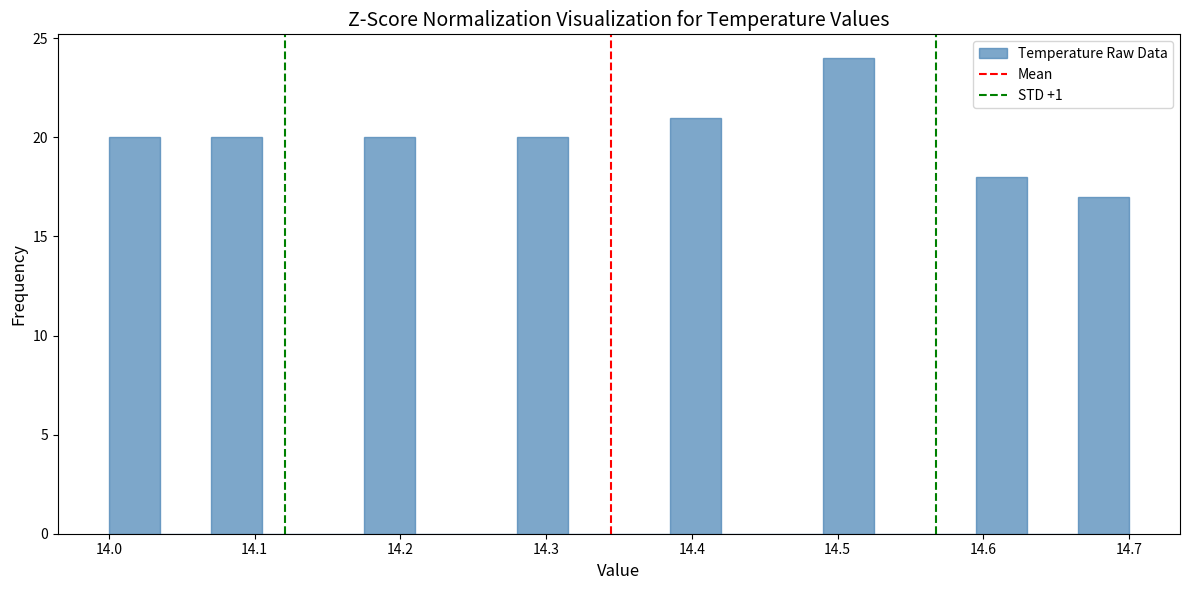

Read against the x-axis, roughly where is the centre of the tallest bar?

14.51